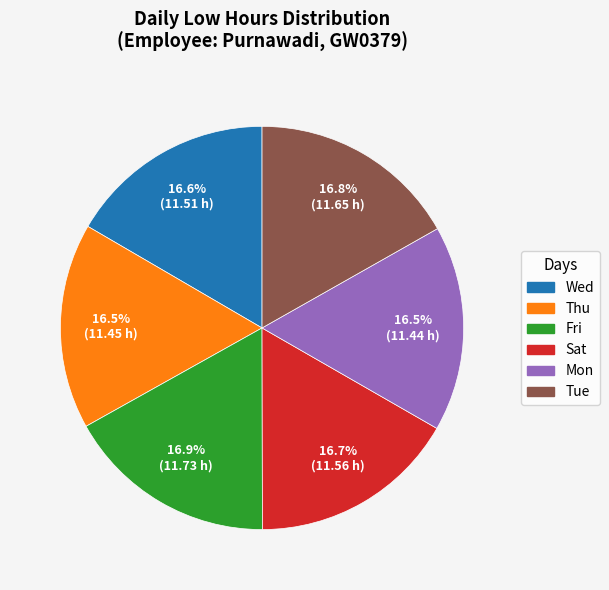

Does Wed account for over 50% of the chart?

No